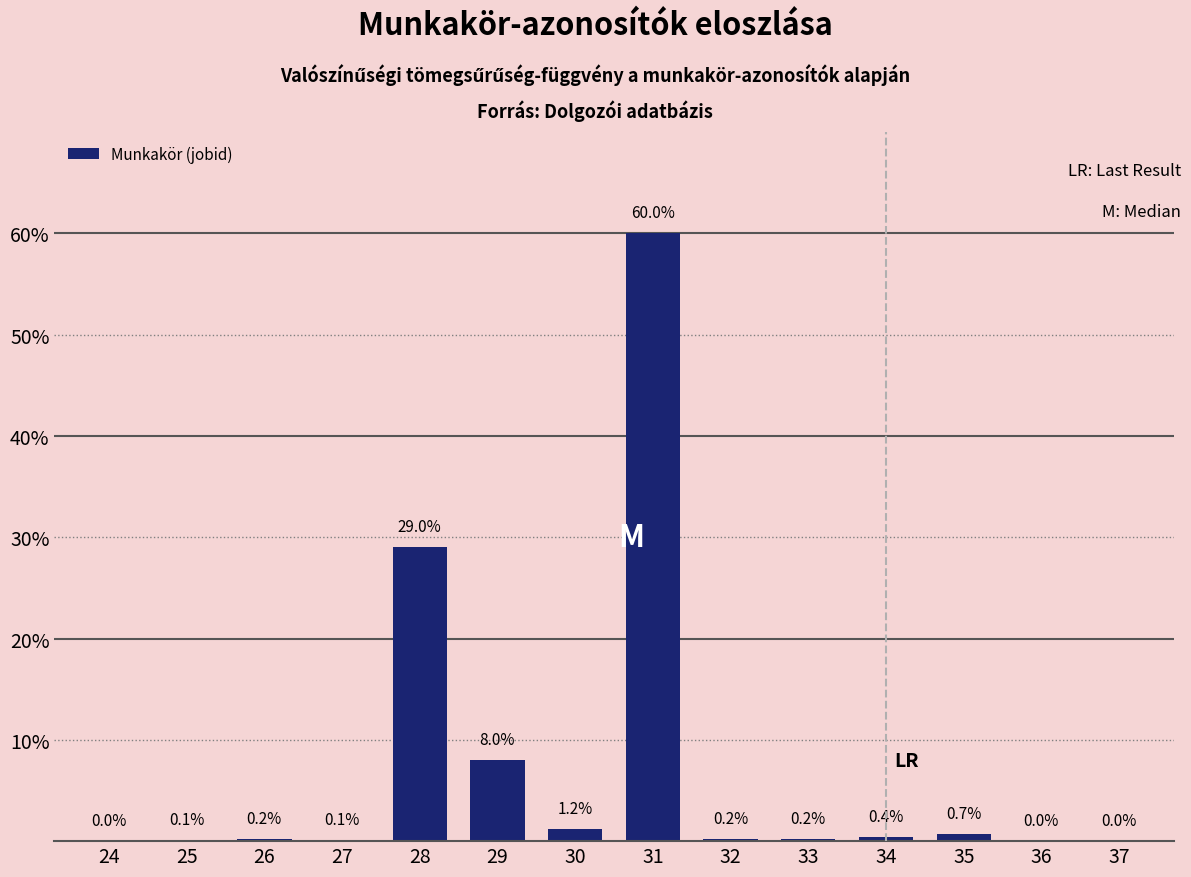

Reading right to left, transcribe all the data shown in this chart.

37=0.0	36=0.0	35=0.7	34=0.4	33=0.2	32=0.2	31=60.0	30=1.2	29=8.0	28=29.0	27=0.1	26=0.2	25=0.1	24=0.0